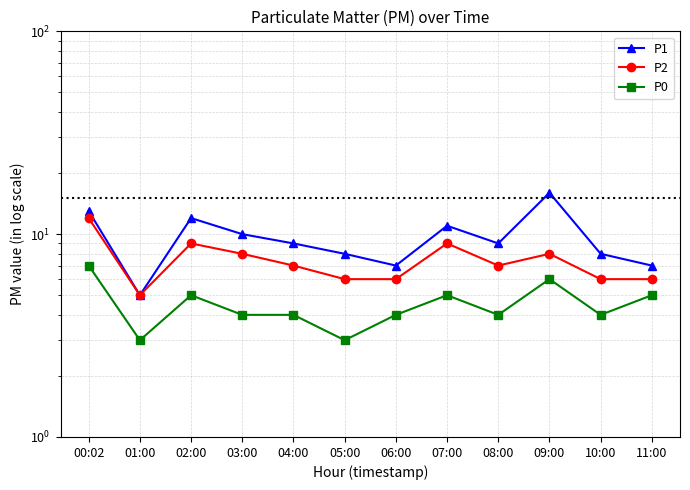

Where is P1 nearest to the value 10?

03:00